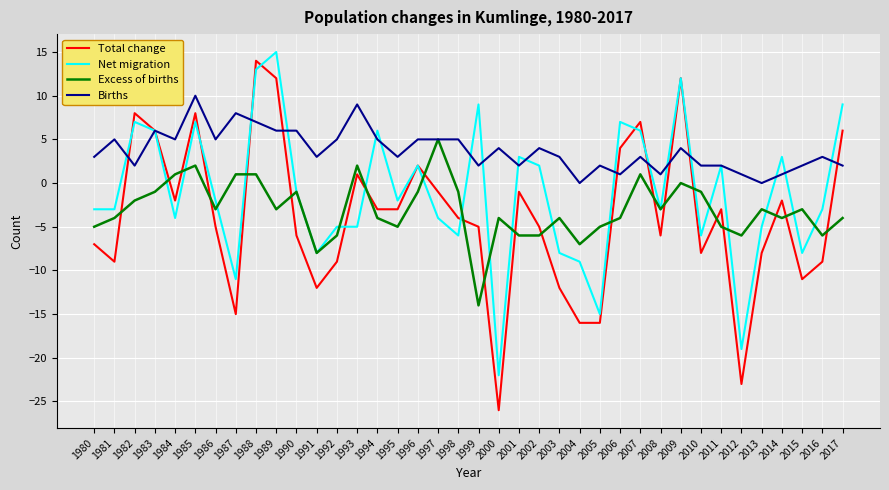

True or false: Excess of births has more than 1 points higher than both neighbors.

True